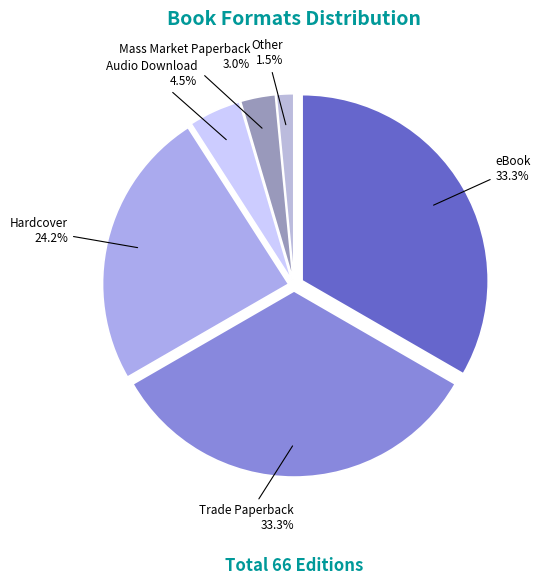

Count the number of slices in the pie.

6